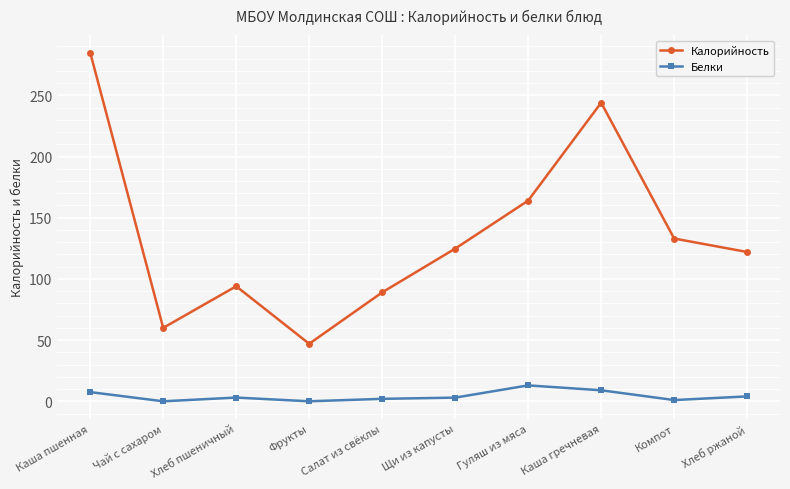

What is the highest value of the Калорийность series?

285.0